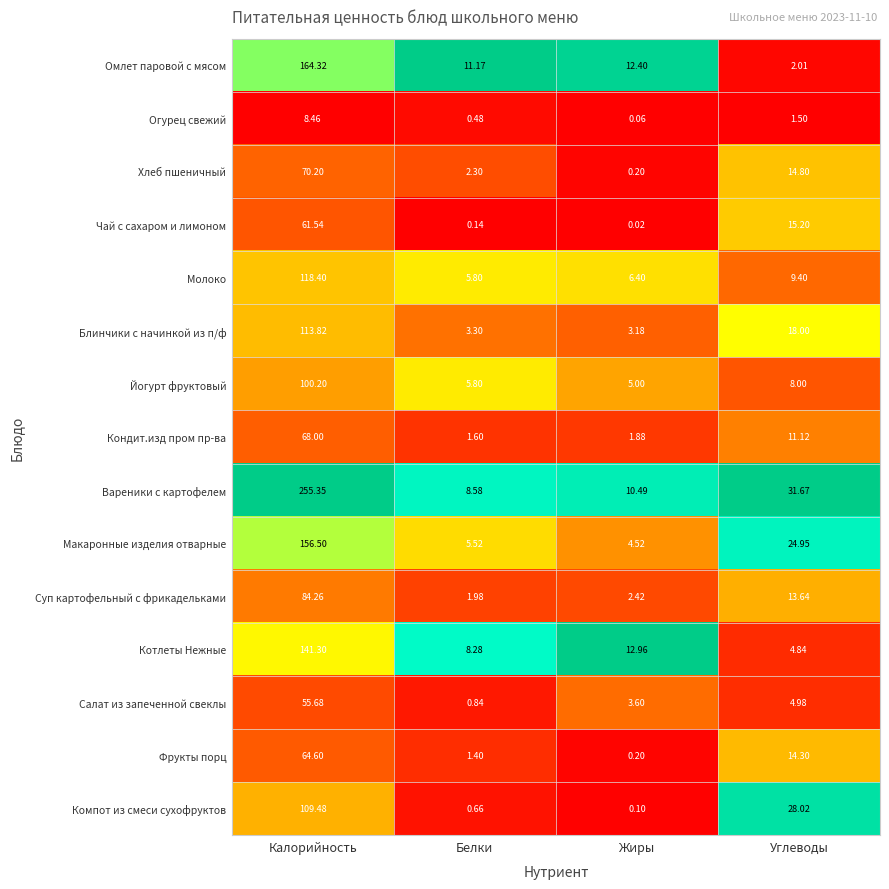

What is the spread (max minus min) of values at Калорийность?

246.9